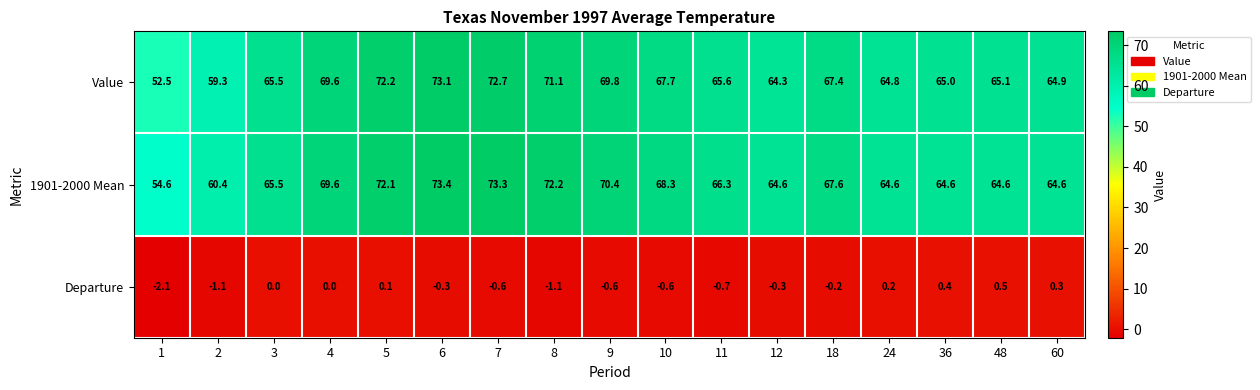

Is it true that Value equals 67.7 at 10?

True